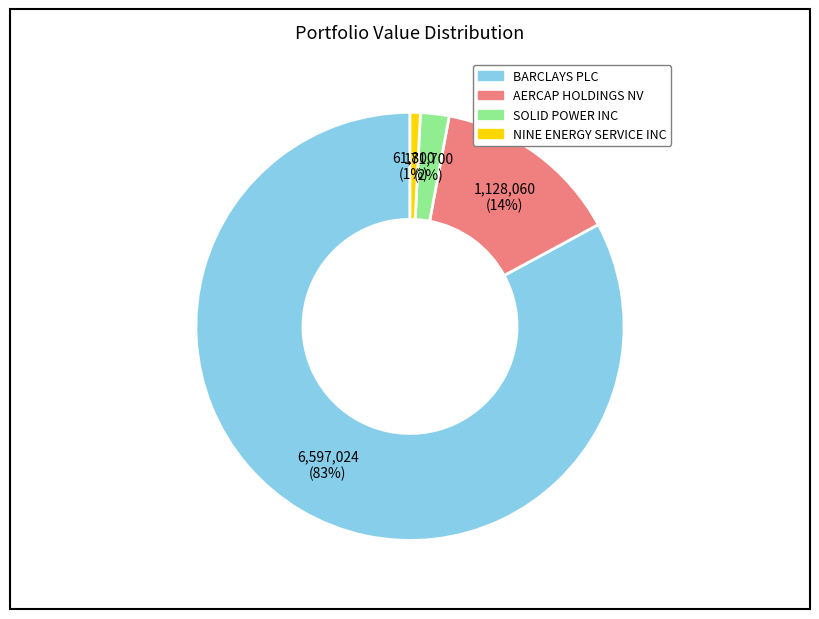

Which slice is the smallest?

NINE ENERGY SERVICE INC